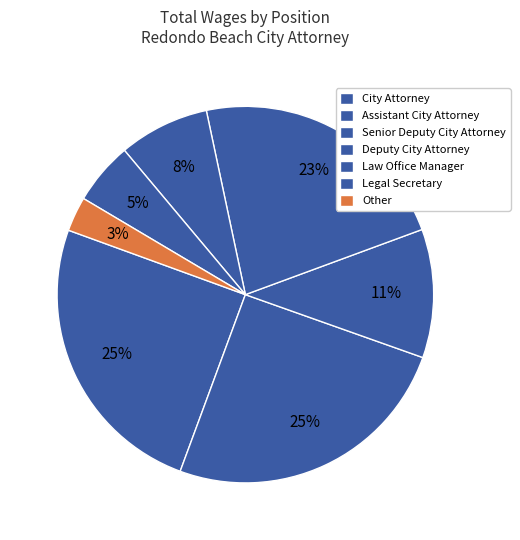

To the nearest percent, what portion does Assistant City Attorney represent?

25%